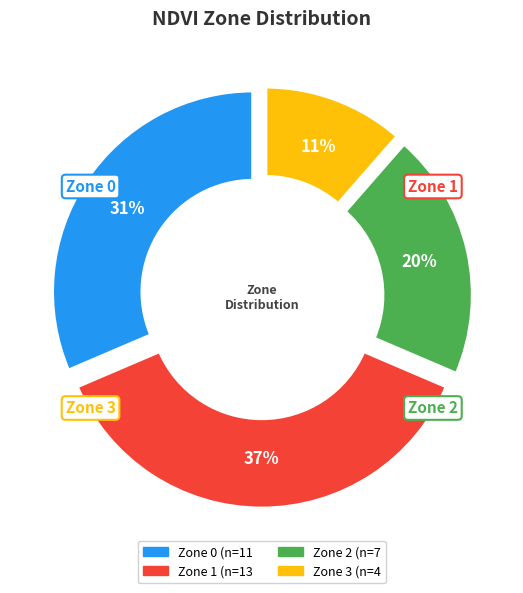

True or false: Zone 0 accounts for 38% of the total.

False